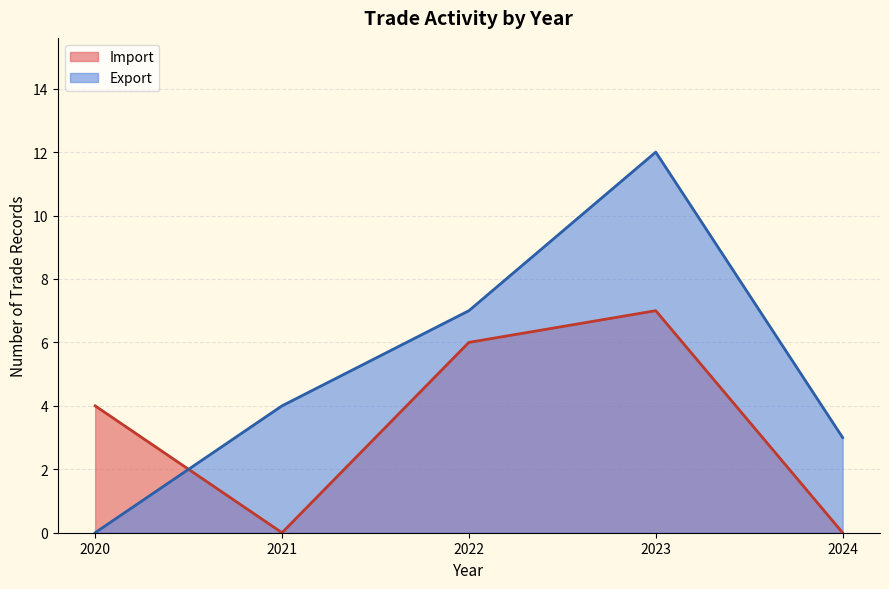

Which series has the largest range (max minus min)?

Export